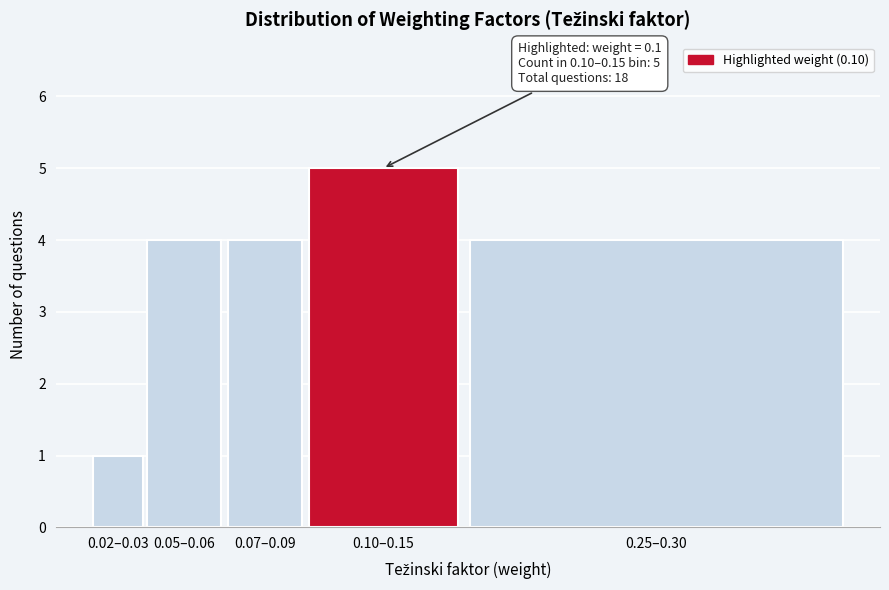

Reading right to left, list all the values displayed in this chart.

4	5	4	4	1